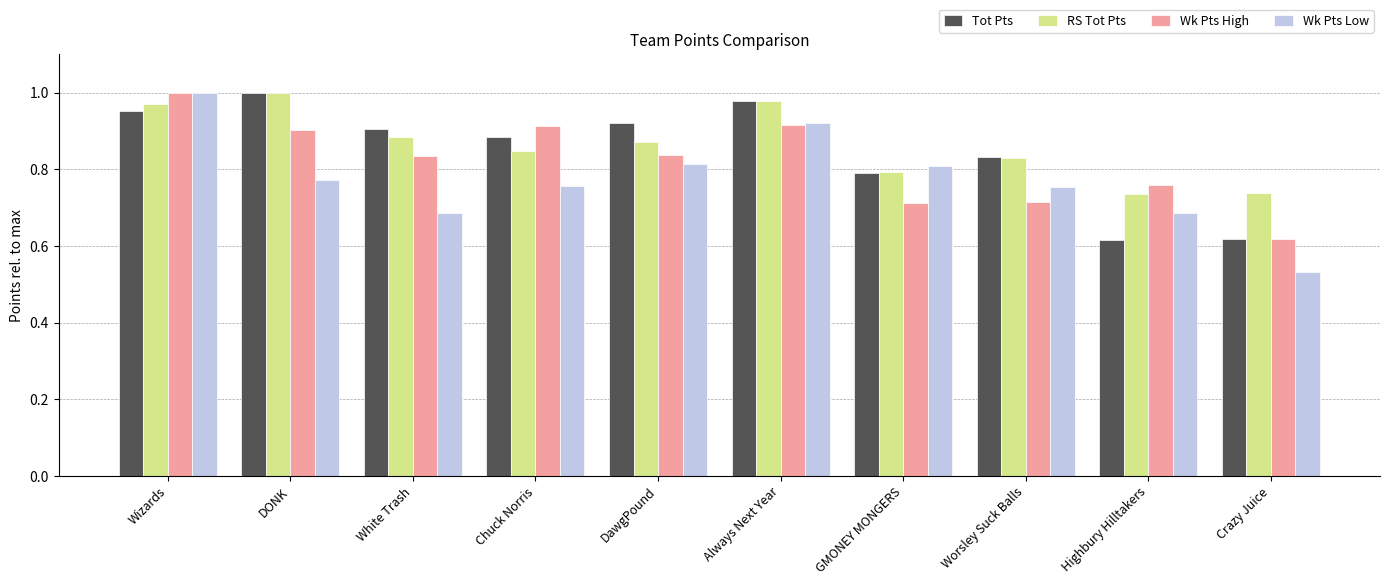

Which series has the largest total across all categories?

RS Tot Pts